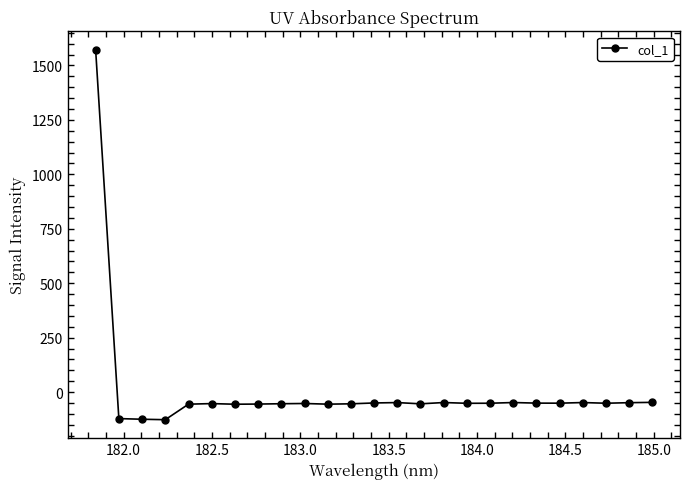

True or false: the data has more than 2 interior local peaks.

True